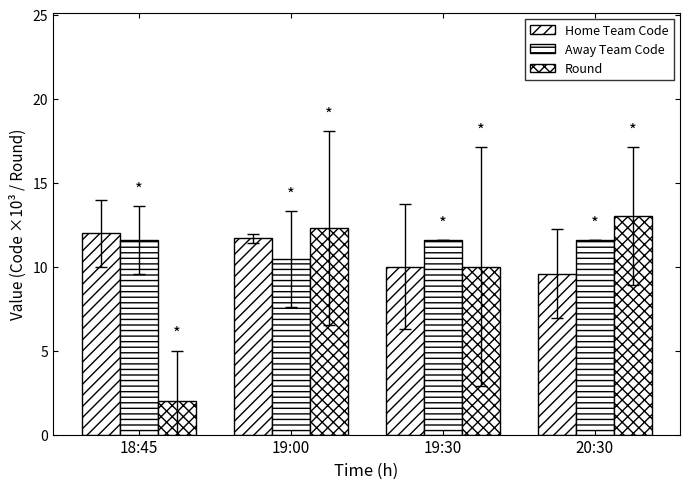

How many bars are there in total?

12